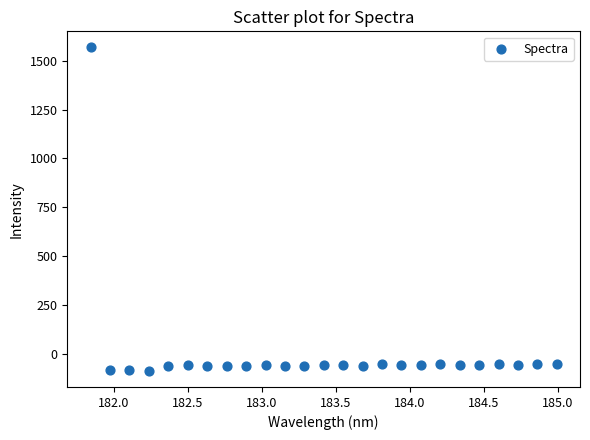

What is the range of X values (max minus min)?

3.1